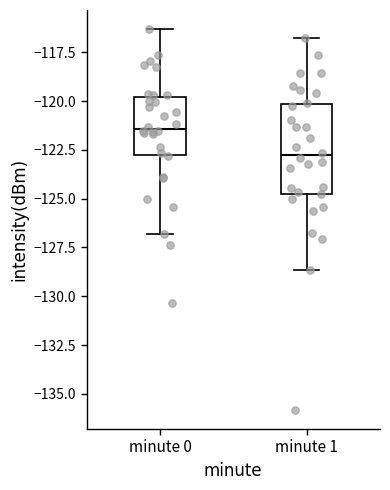

Where does the lower whisker of the box for minute 0 end on the y-axis? The values are not printed on the chart, so give them approximately, as read against the axis.

-127.0